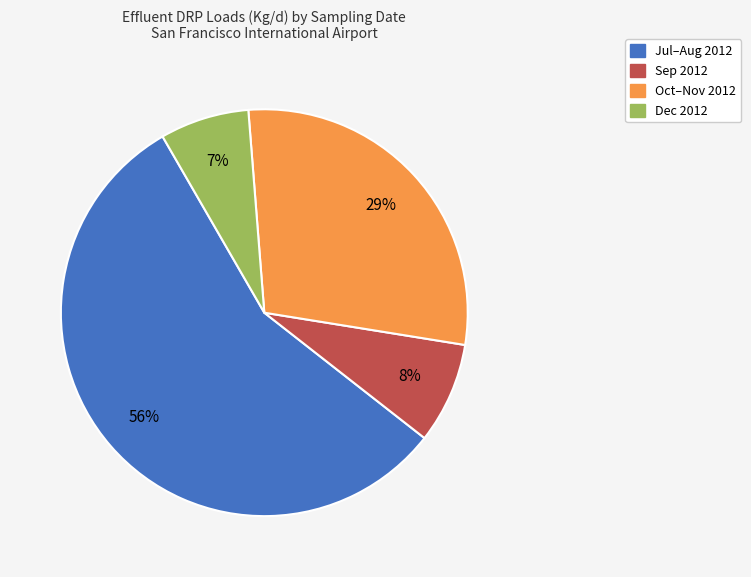

Between Sep 2012 and Dec 2012, which is larger?

Sep 2012